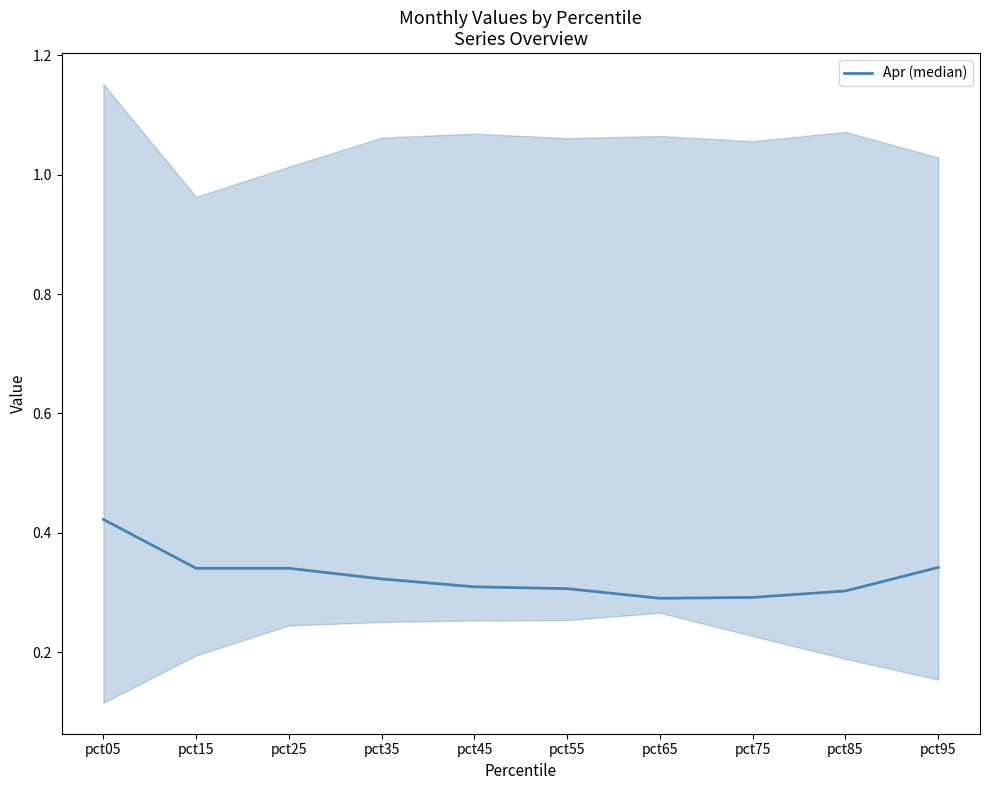

Reading left to right, list all the values displayed in this chart.

0.4	0.3	0.3	0.3	0.3	0.3	0.3	0.3	0.3	0.3